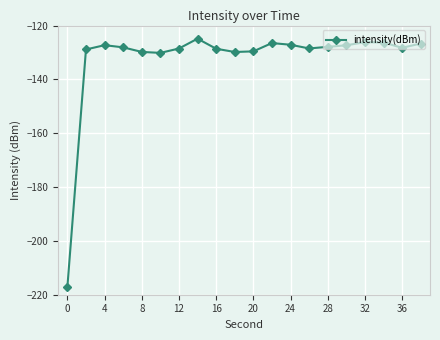

What is the average value?

-132.4